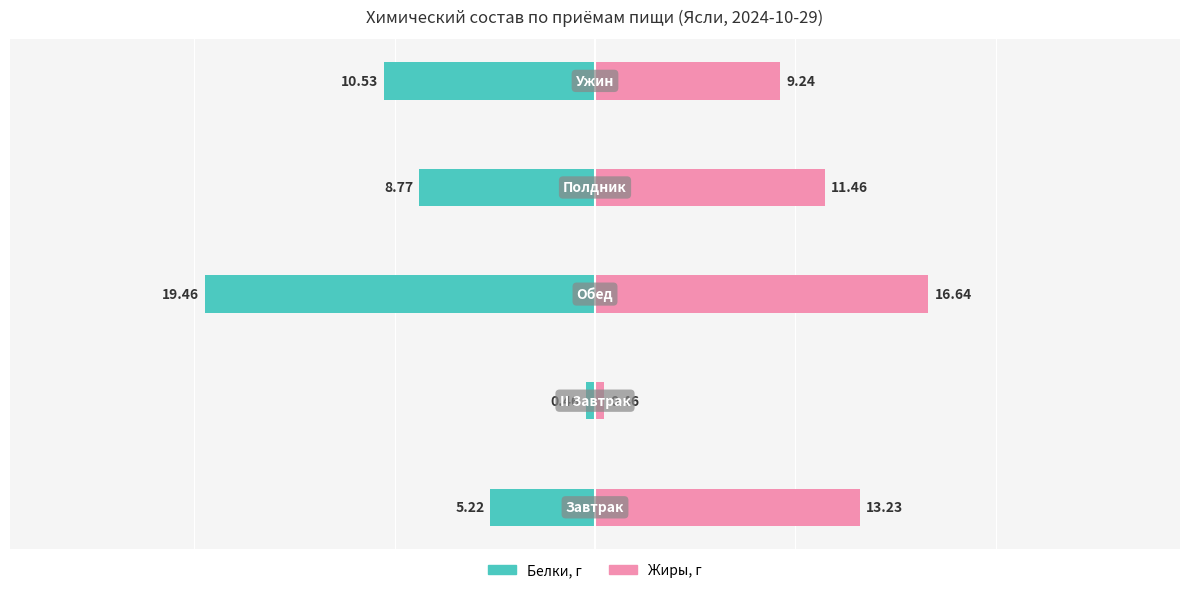

How many values in the Белки, г series exceed -8?

2